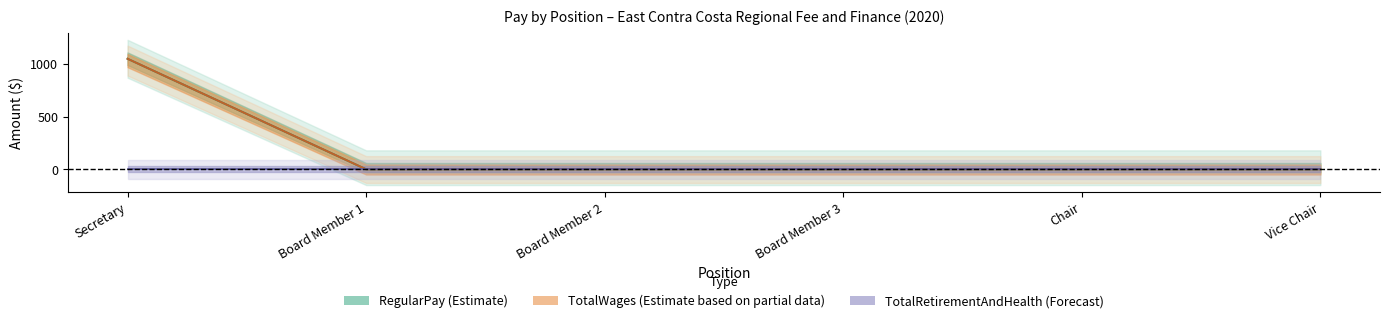

What is the label of the 6th point from the left?

Vice Chair